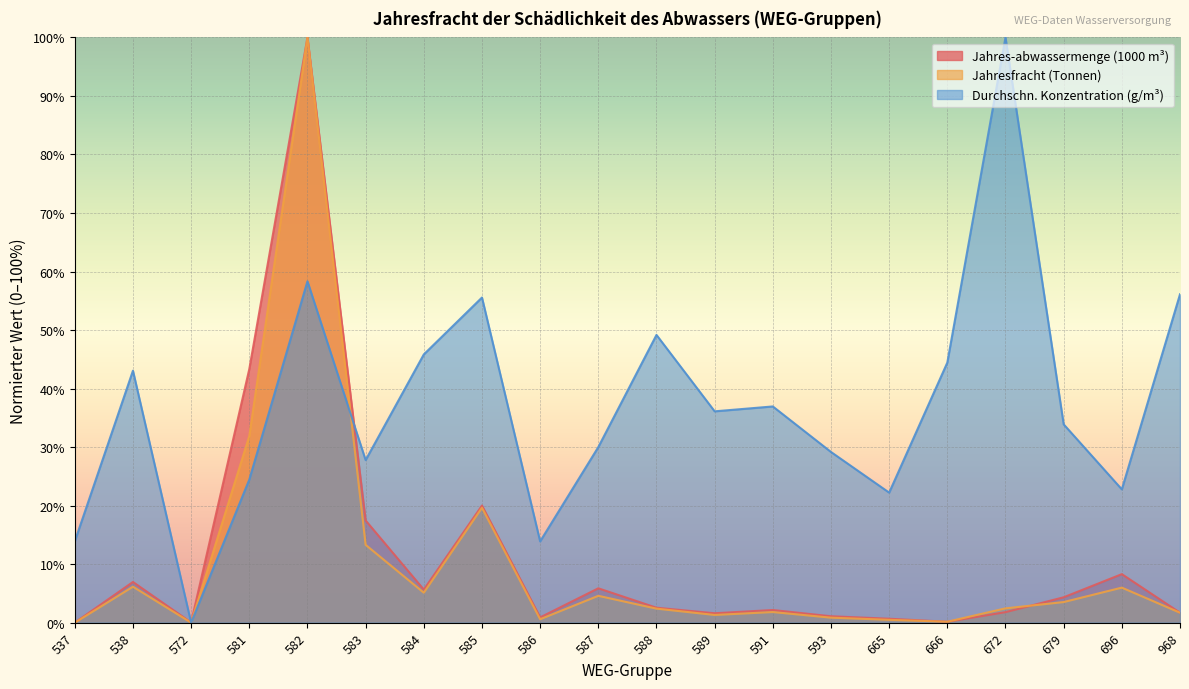

Which series has the largest total across all categories?

Durchschn. Konzentration (g/m³)